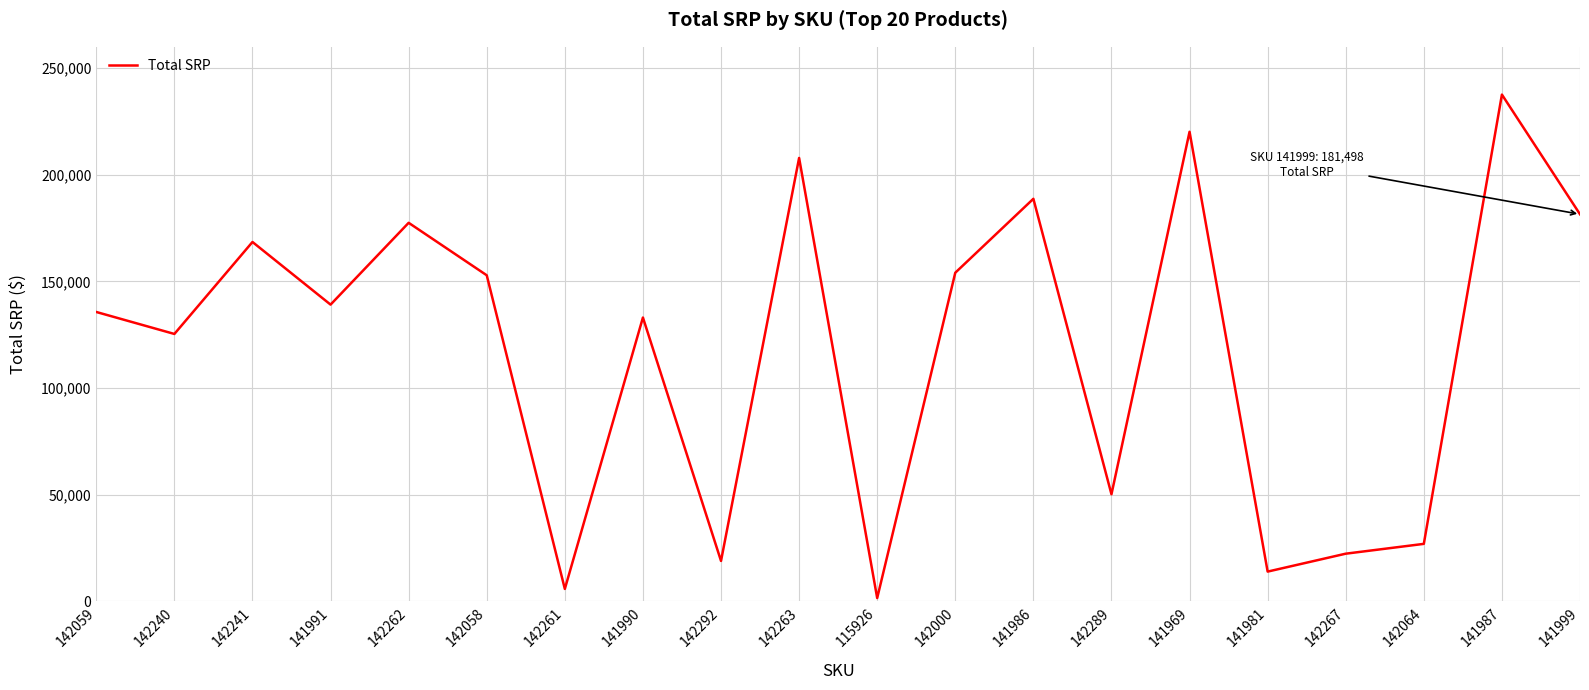

Is it true that the value at 142241 is 168508.6?

True